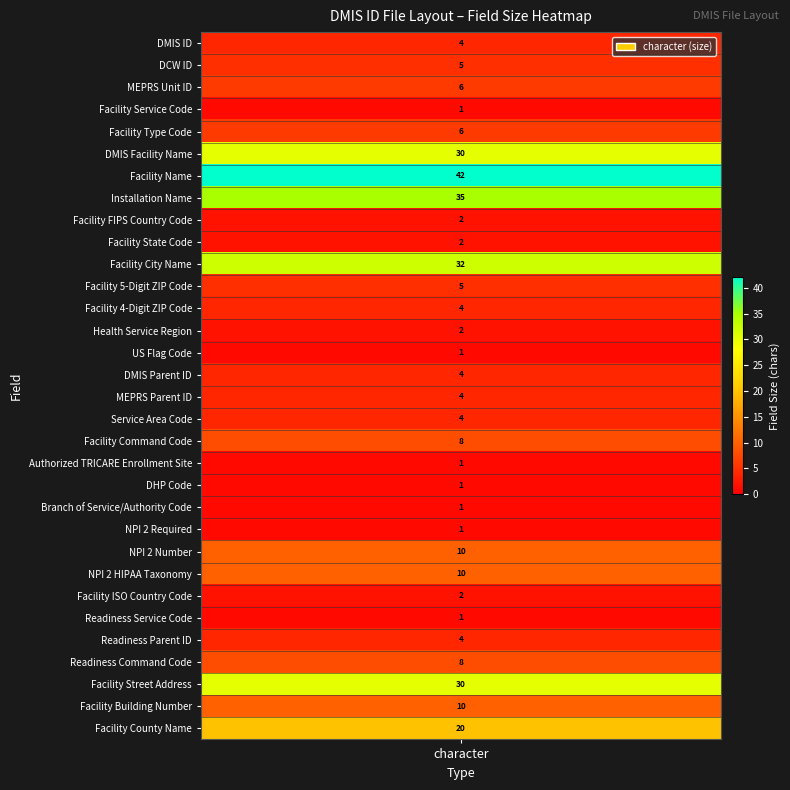

Which has a higher value, Facility County Name or Installation Name?

Installation Name